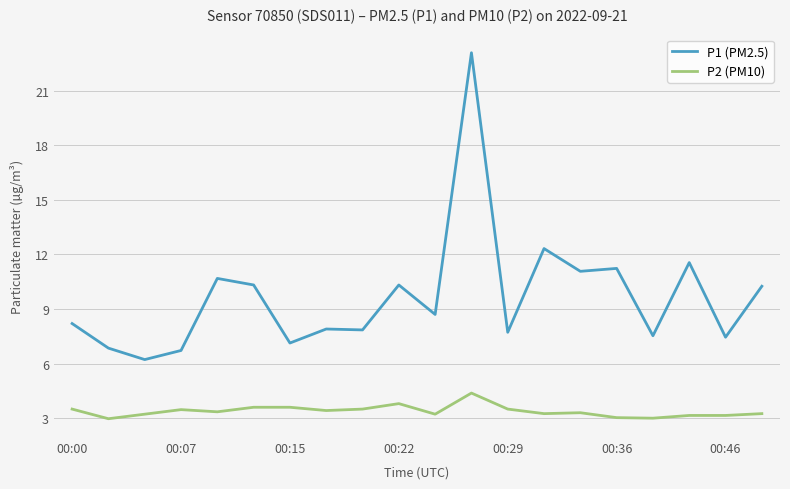

Which series has the widest spread of values?

P1 (PM2.5)